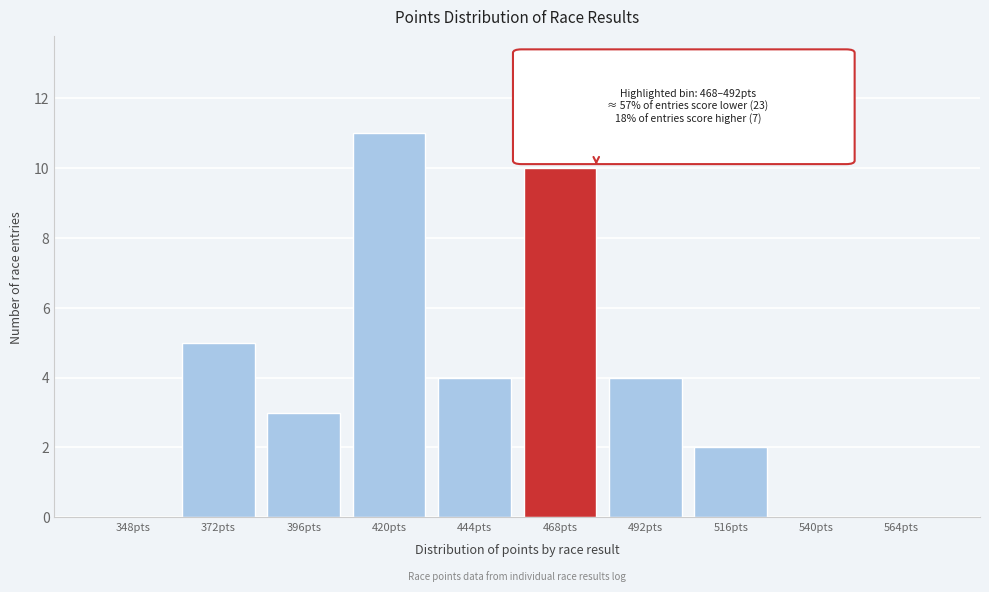

Reading left to right, transcribe all the data shown in this chart.

348pts=0	372pts=5	396pts=3	420pts=11	444pts=4	468pts=10	492pts=4	516pts=2	540pts=0	564pts=0